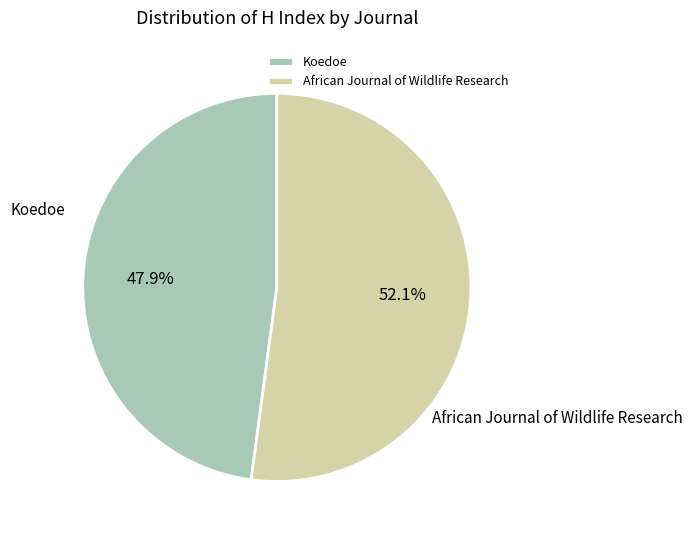

To the nearest percent, what portion does African Journal of Wildlife Research represent?

52%